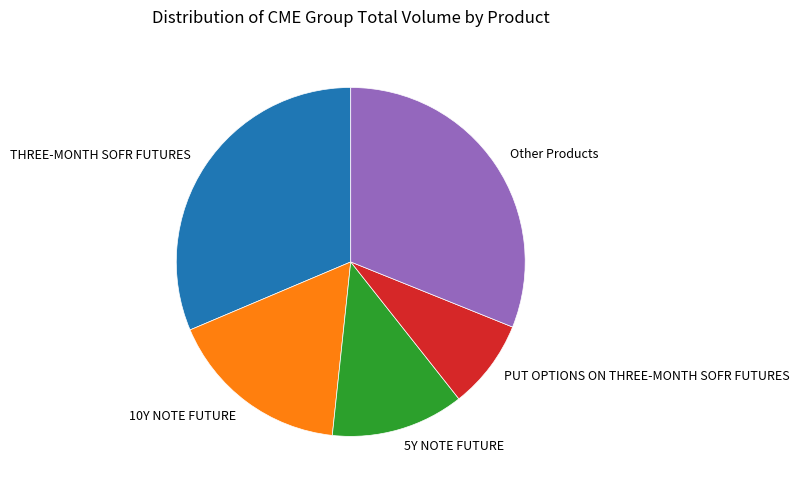

Is there any slice that represents more than half of the pie?

No